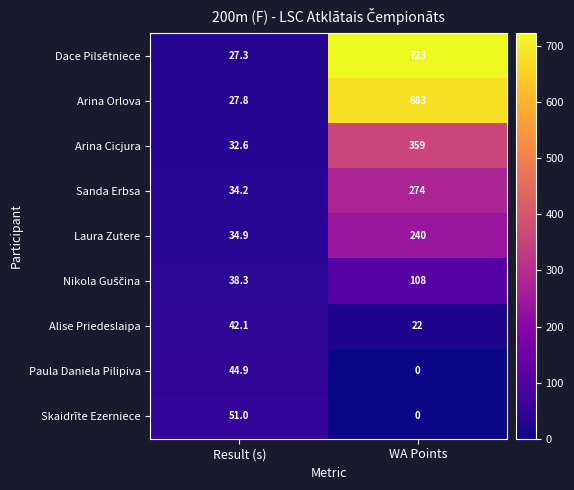

What is the difference between the maximum and minimum values in the Laura Zutere series?

205.1